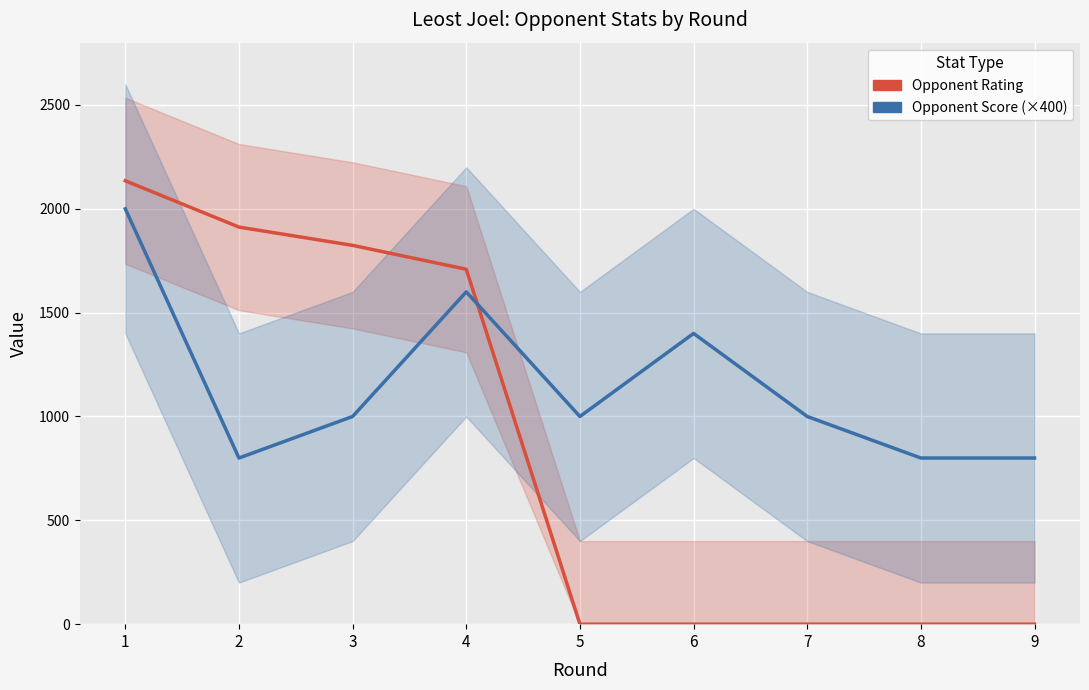

What is the difference between the maximum and second lowest values in the Opponent Rating series?

2135